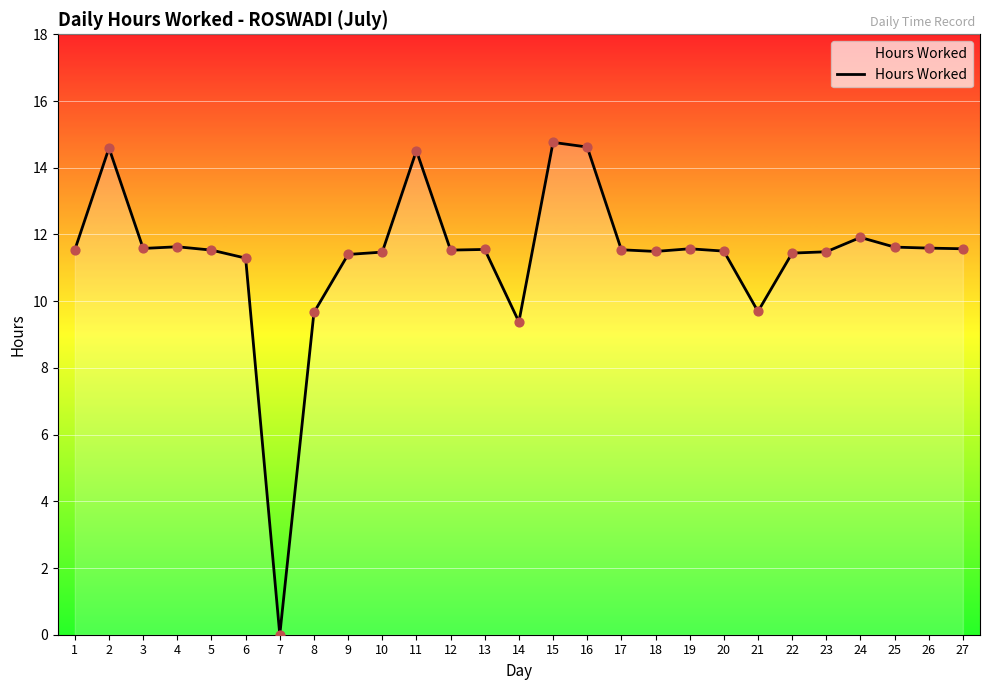

Approximately how many times larger is the value at 19 compared to 3?

1.0